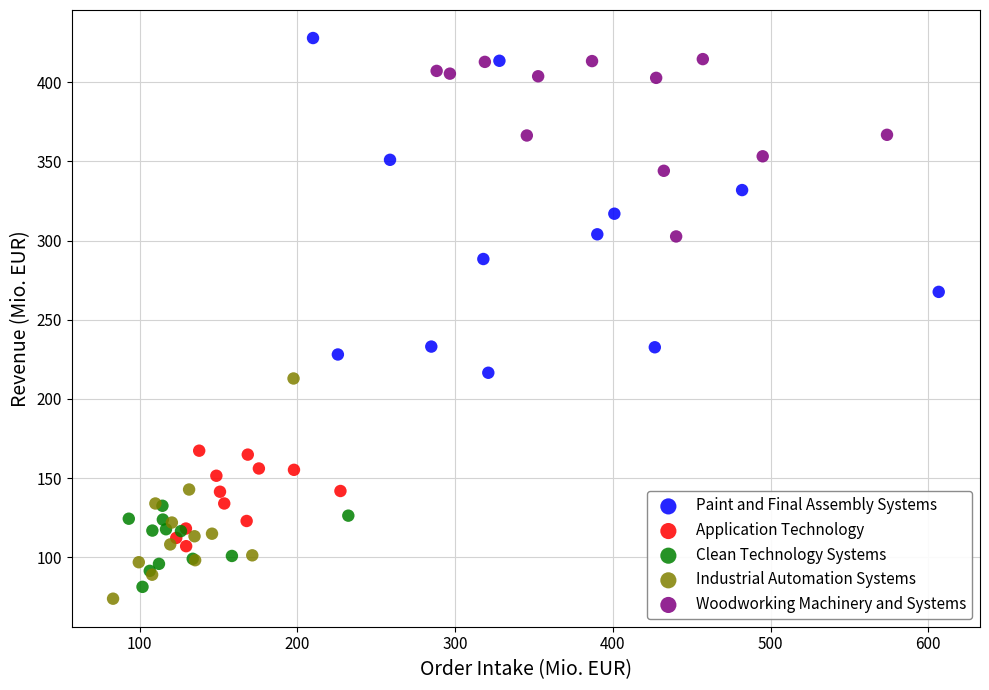

Which series has the largest Y range (max minus min)?

Paint and Final Assembly Systems